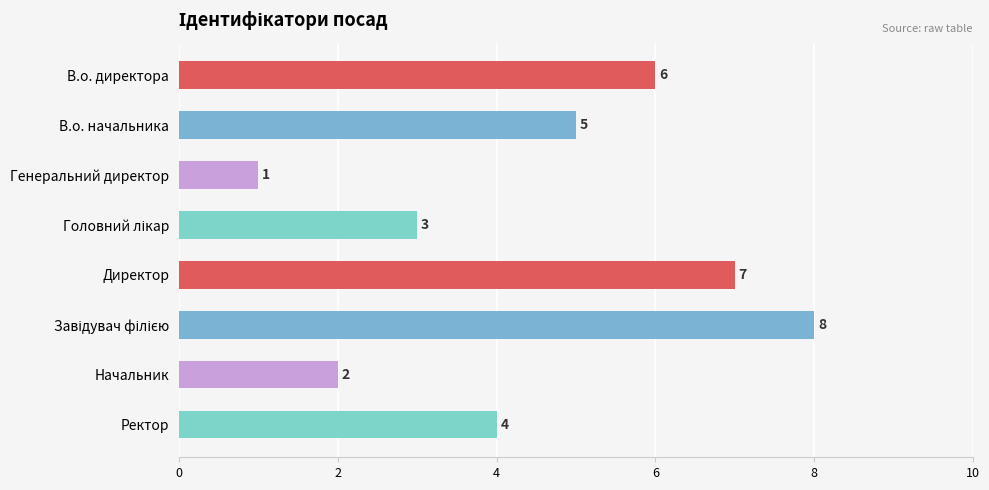

At which label is the value closest to 4?

Ректор